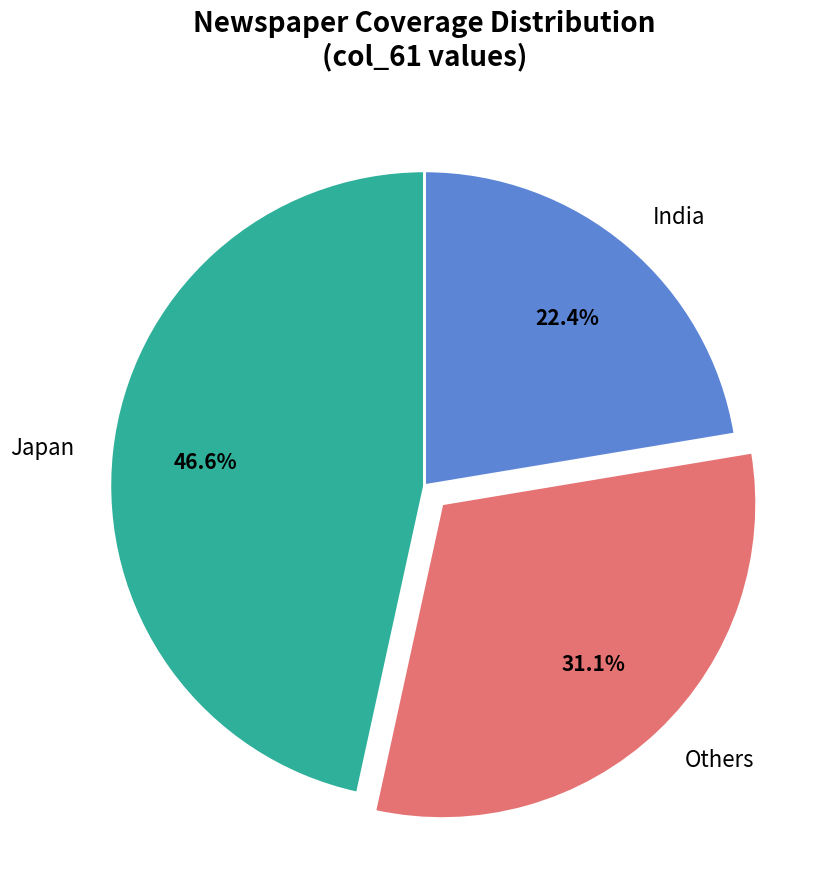

Do Others and Japan together represent more than half of the pie?

Yes